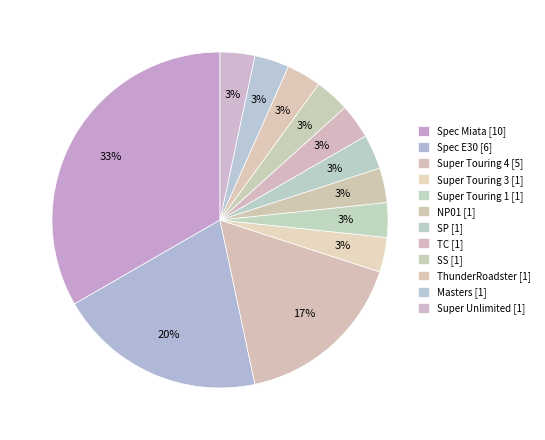

Rank the categories by value from lowest to highest.

Super Touring 3, Super Touring 1, NP01, SP, TC, SS, ThunderRoadster, Masters, Super Unlimited, Super Touring 4, Spec E30, Spec Miata